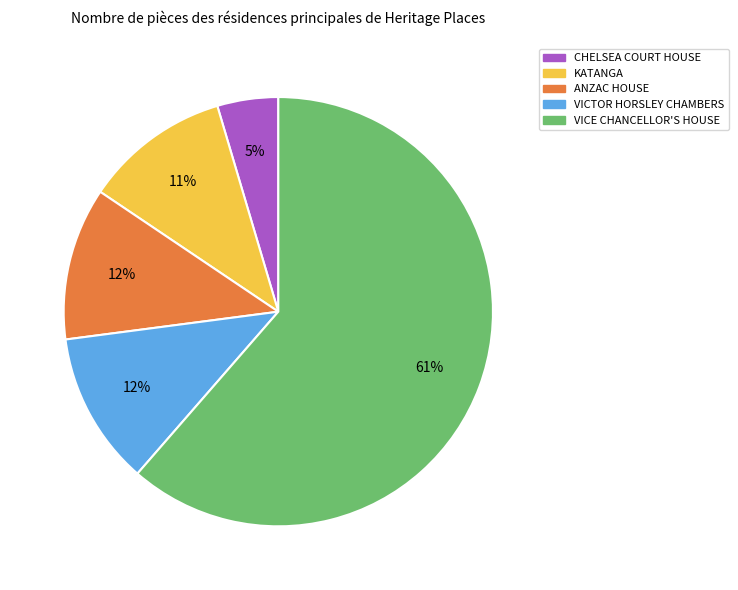

Is VICTOR HORSLEY CHAMBERS the majority of the pie?

No